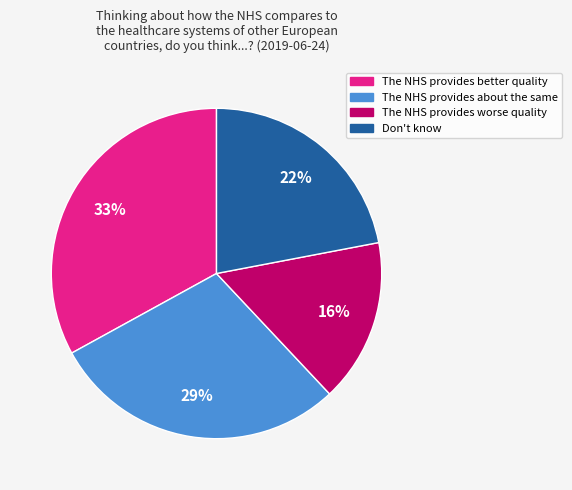

Is there any slice that represents more than half of the pie?

No